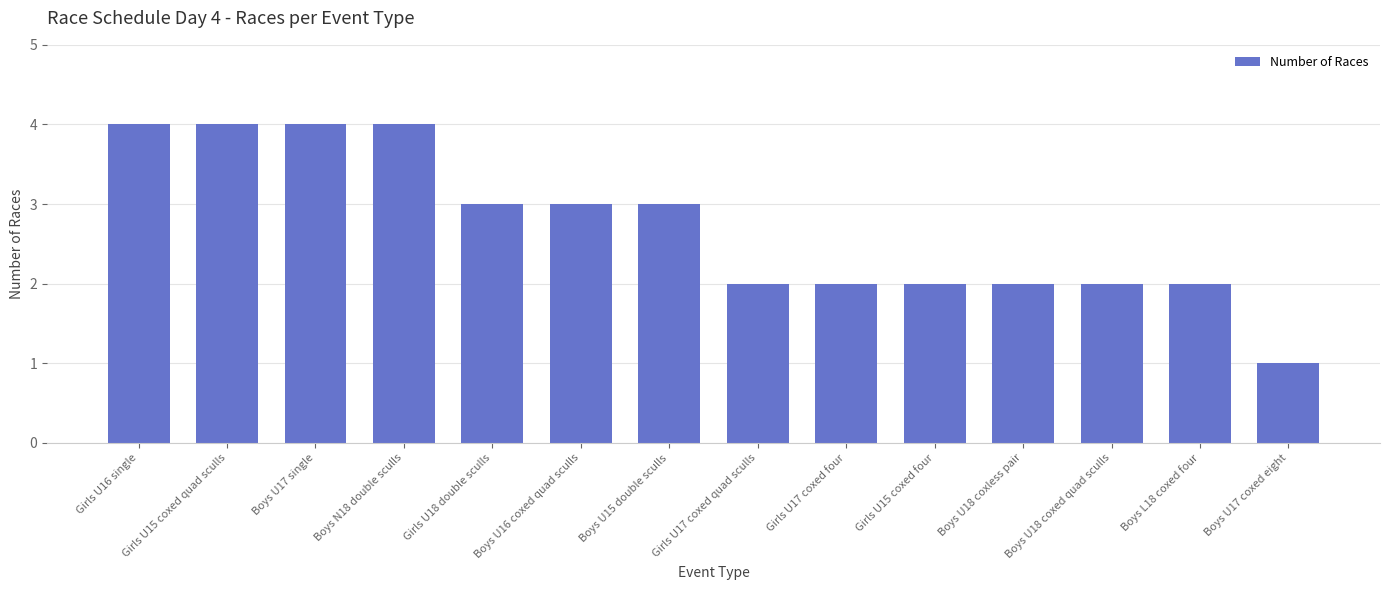

What is the change in value from Girls U16 single to Girls U17 coxed four?

-2